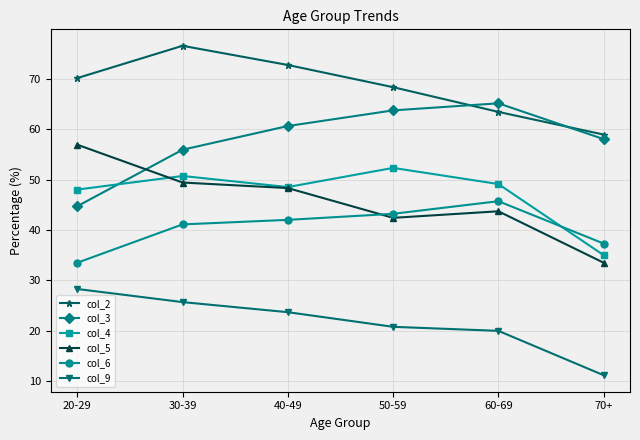

Where is the first local maximum for col_3?

60-69